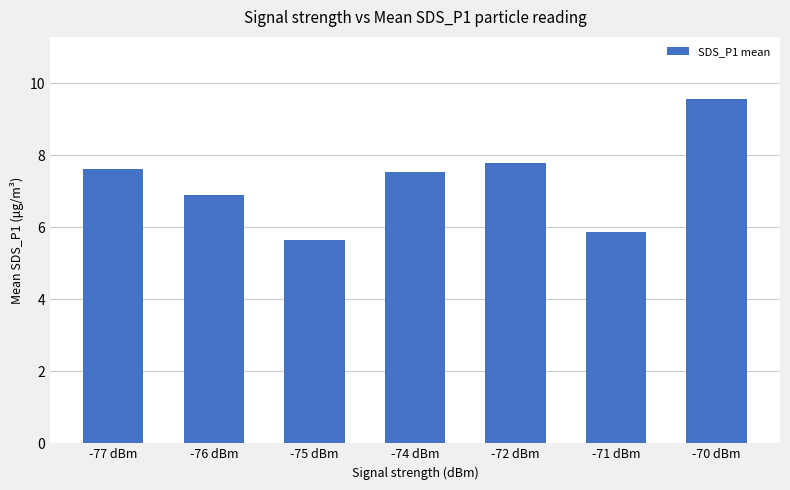

How many series are shown in this chart?

1